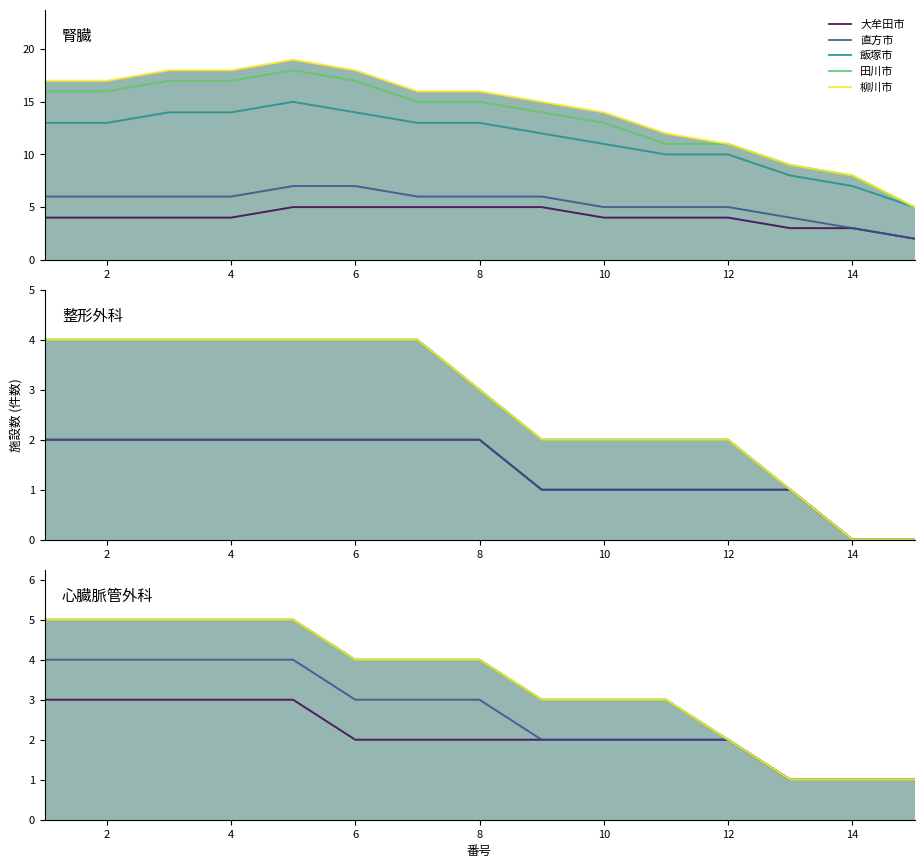

What is the maximum value for 田川市?

5